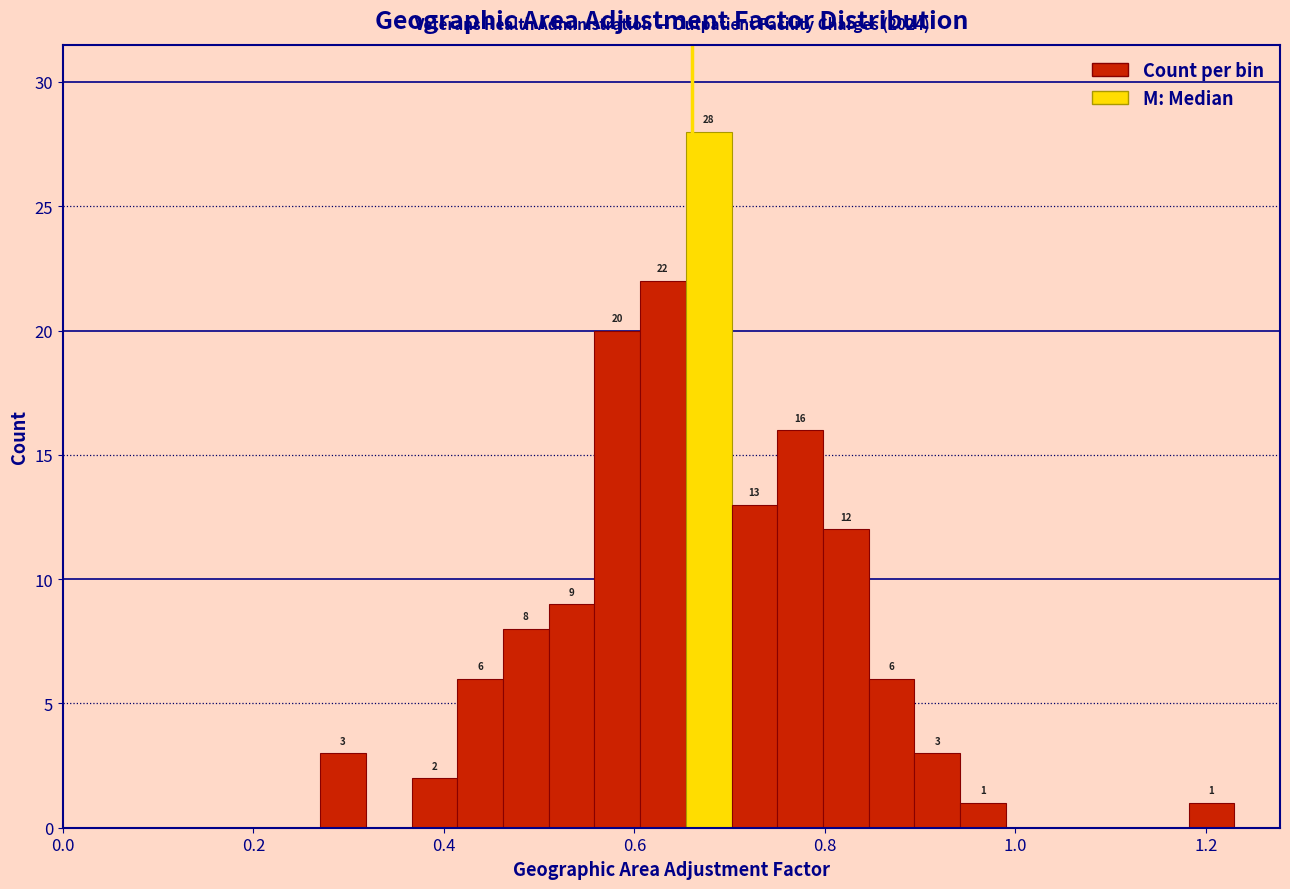

Around what value on the x-axis is the tallest bar? Give the approximate position of its centre, as read against the axis.

0.68